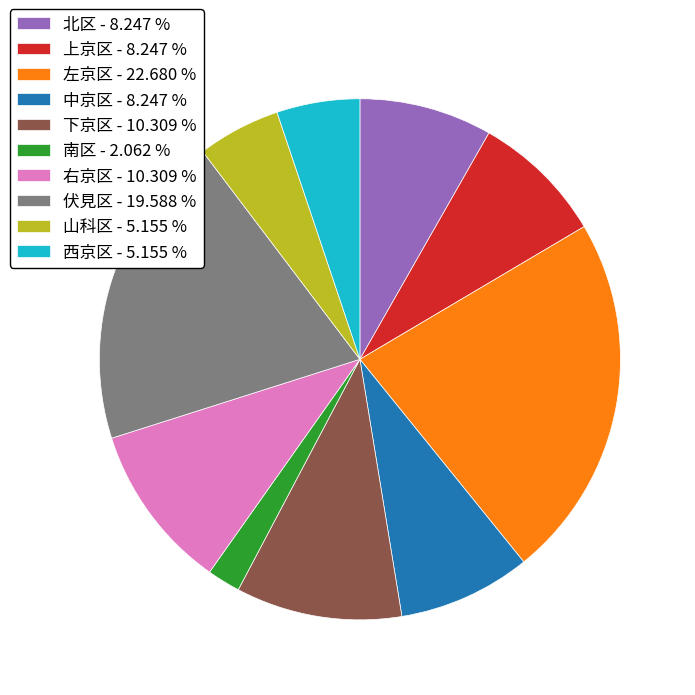

Is the sum of 南区 - 2.062 % and 下京区 - 10.309 % greater than half?

No